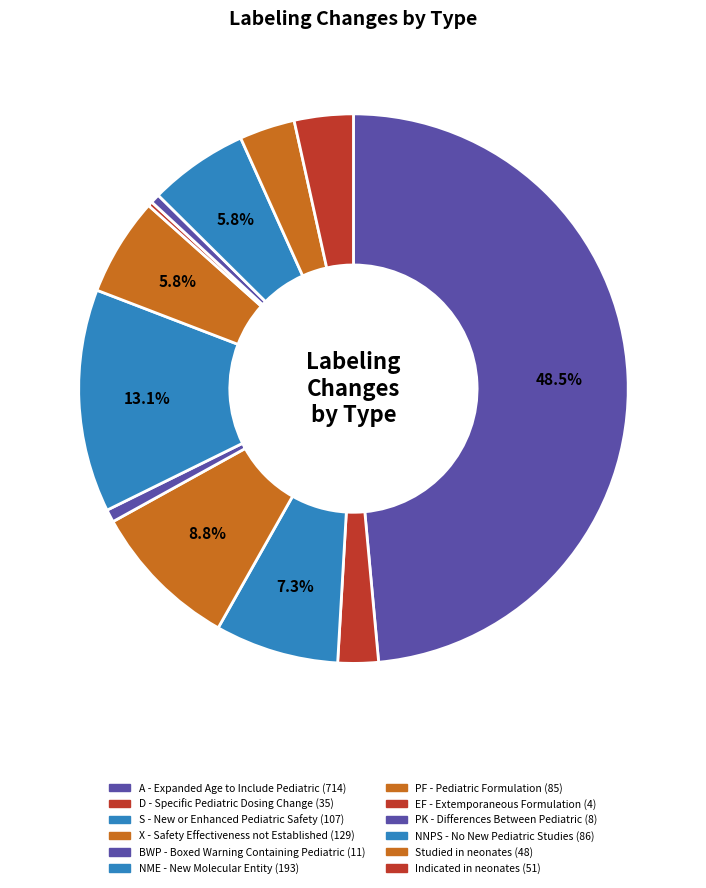

The NME - New Molecular Entity slice represents 13% of the pie. True or false?

True